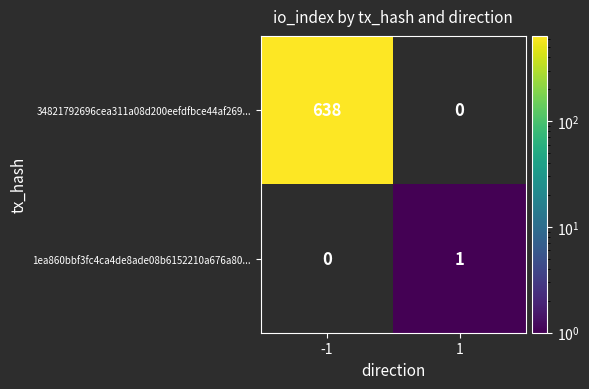

The 34821792696cea311a08d200eefdfbce44af269... series shows 638 at -1. True or false?

True